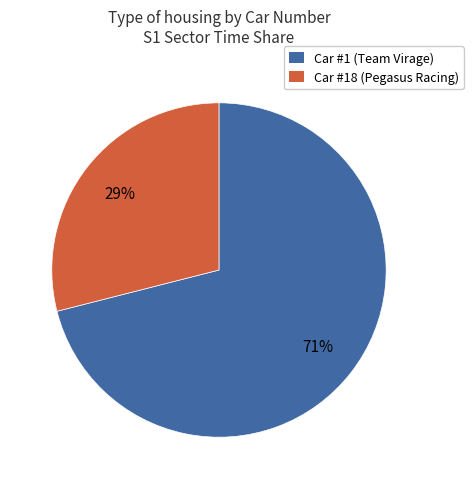

To the nearest percent, what portion does Car #18 (Pegasus Racing) represent?

29%